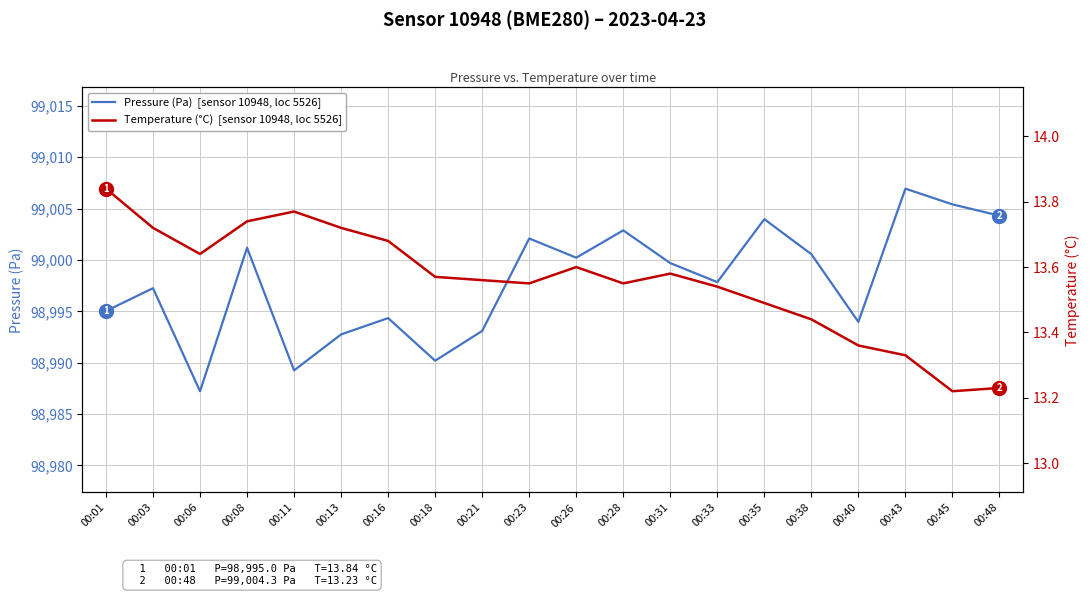

Count the number of categories in the chart.

20